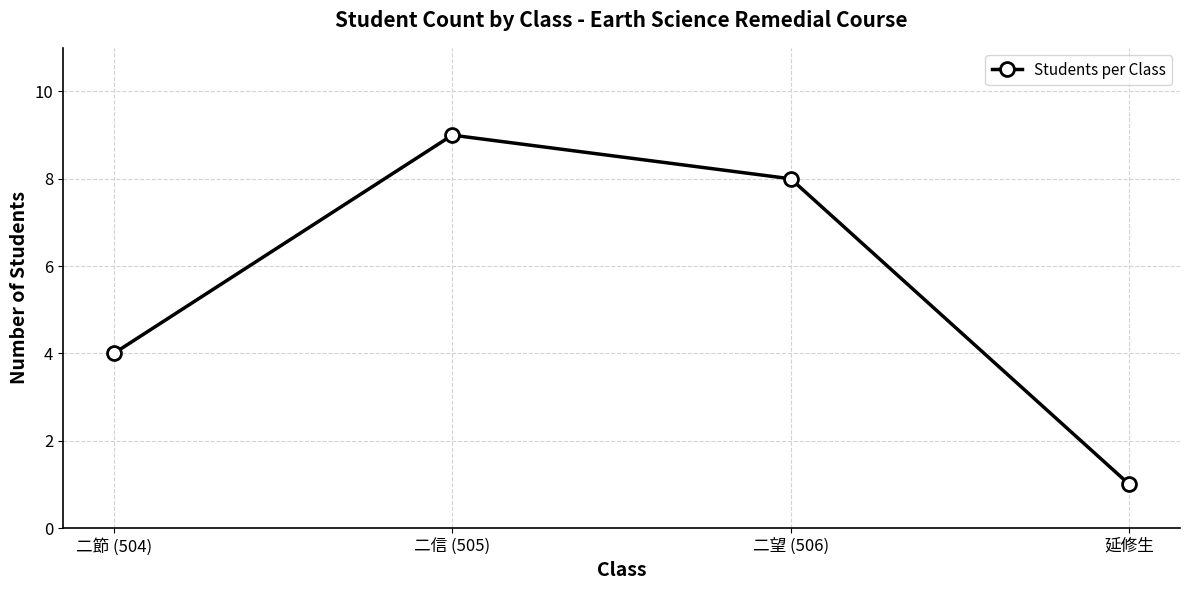

Reading right to left, list all the values displayed in this chart.

延修生=1	二望 (506)=8	二信 (505)=9	二節 (504)=4